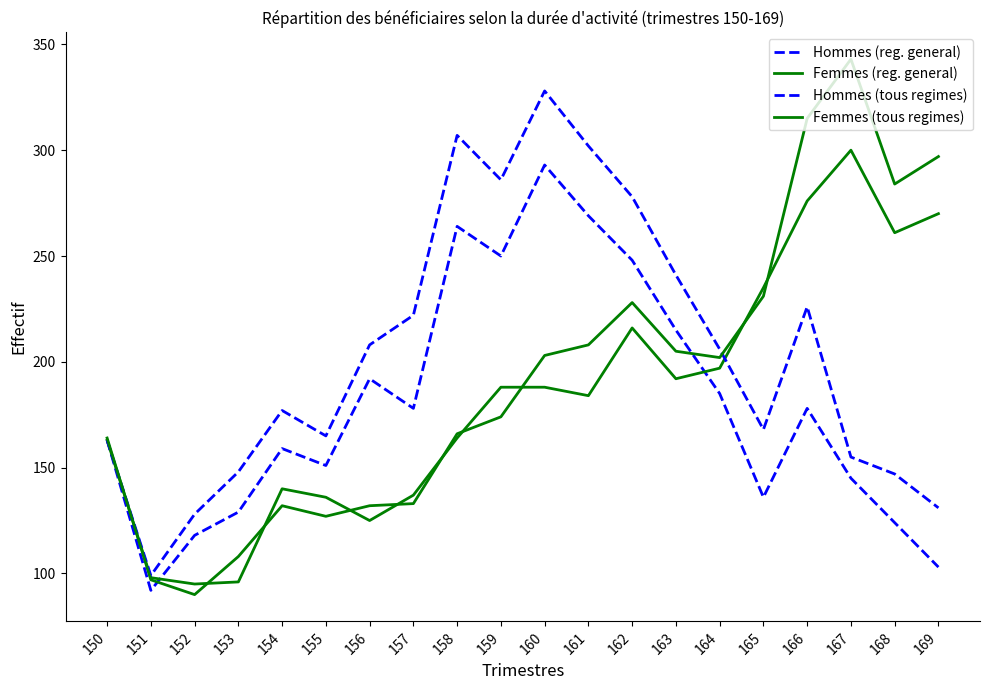

Is it true that Hommes (tous regimes) equals 273 at 150?

False